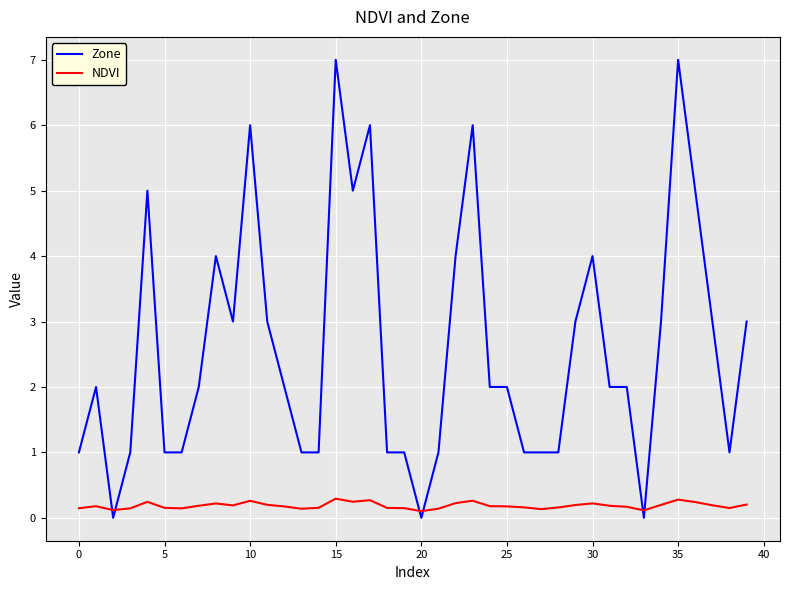

Does the chart have visible grid lines?

Yes